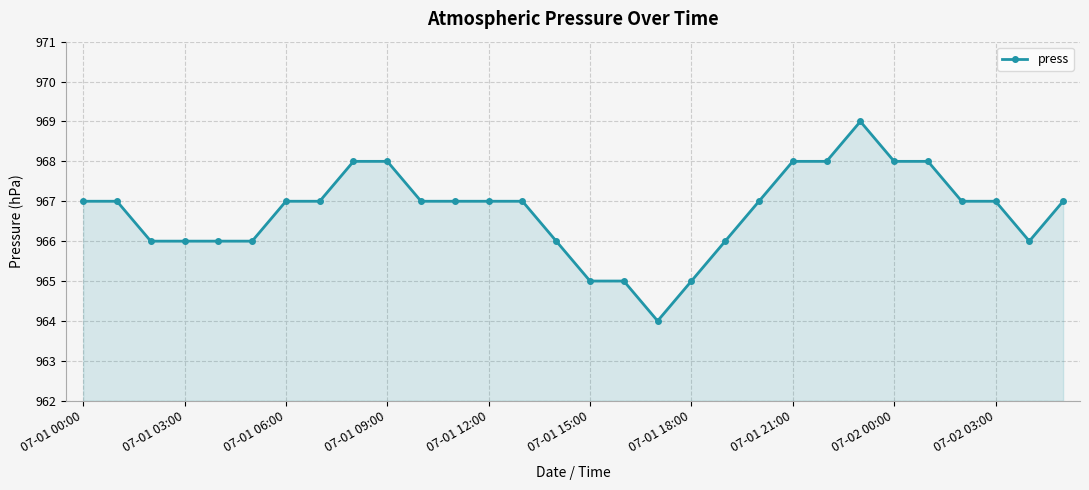

True or false: the data has more than 0 interior local peaks.

True